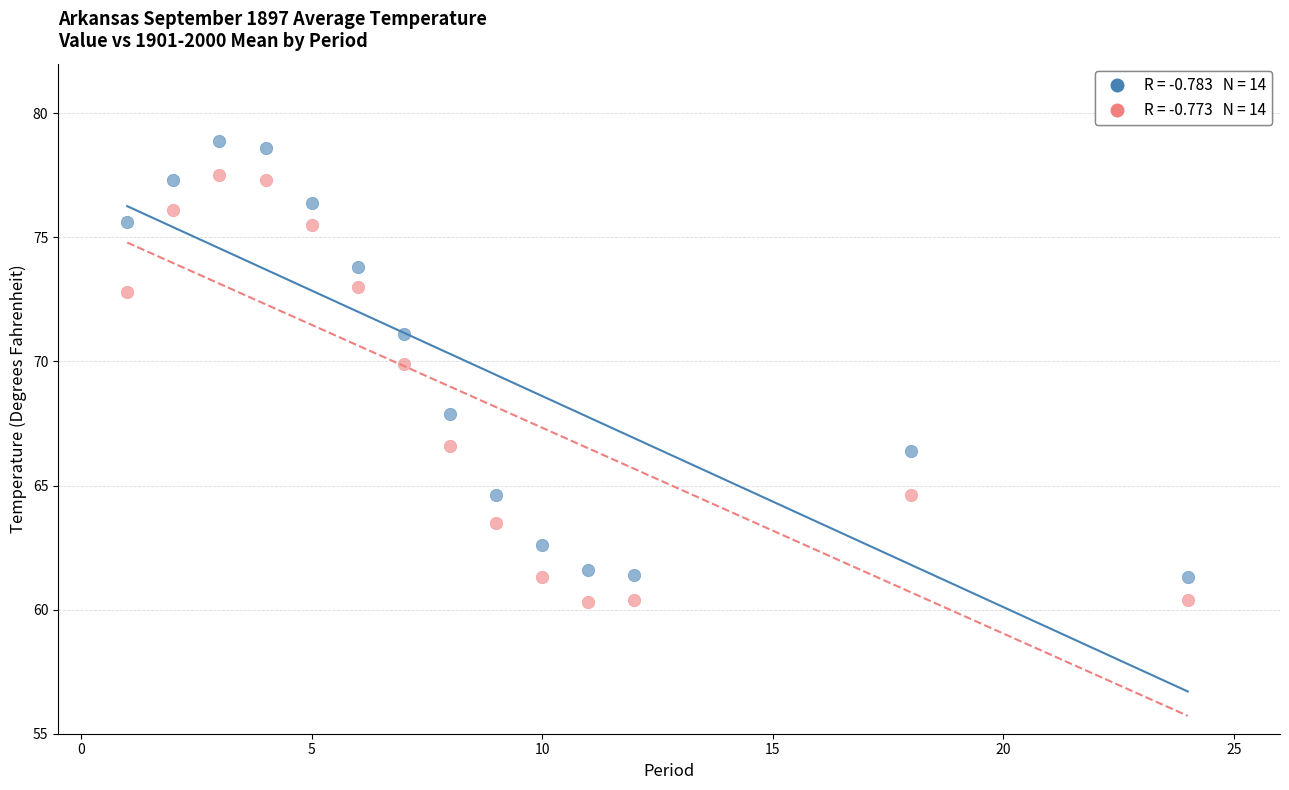

Across all data points, what is the range of X values (max minus min)?

23.0